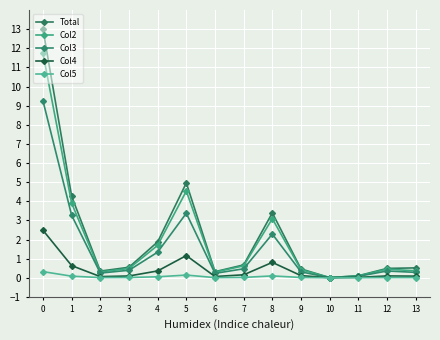

The value of Total at 11 is 0.2. True or false?

False